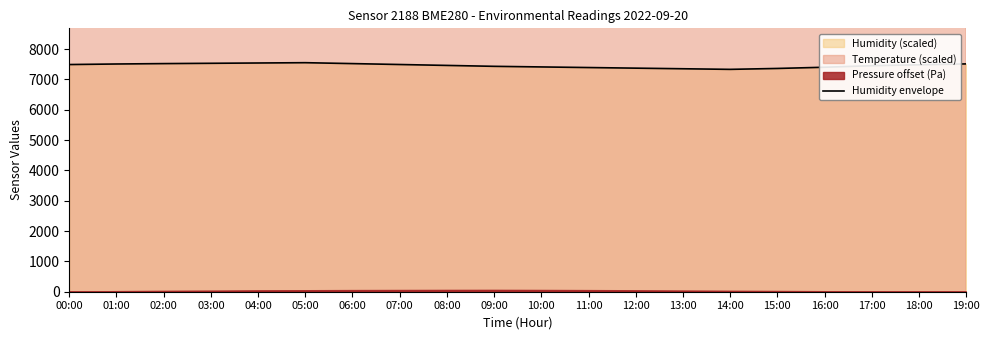

How many interior local peaks (higher than both neighbors) does the data have?

1